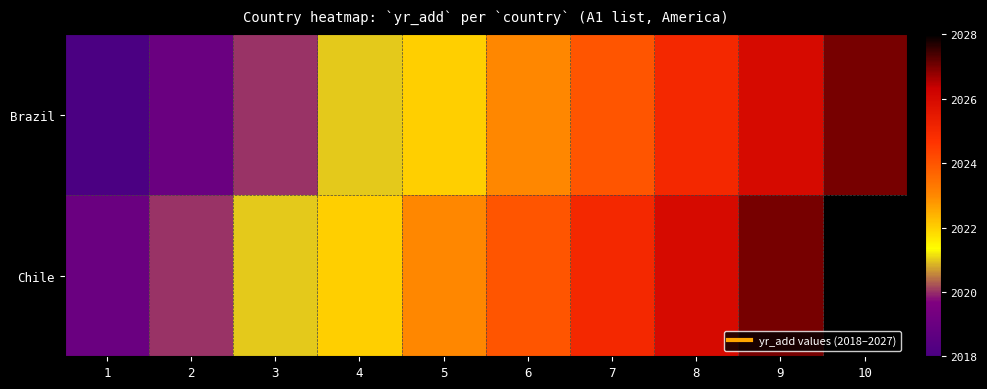

Count the number of categories in the chart.

10